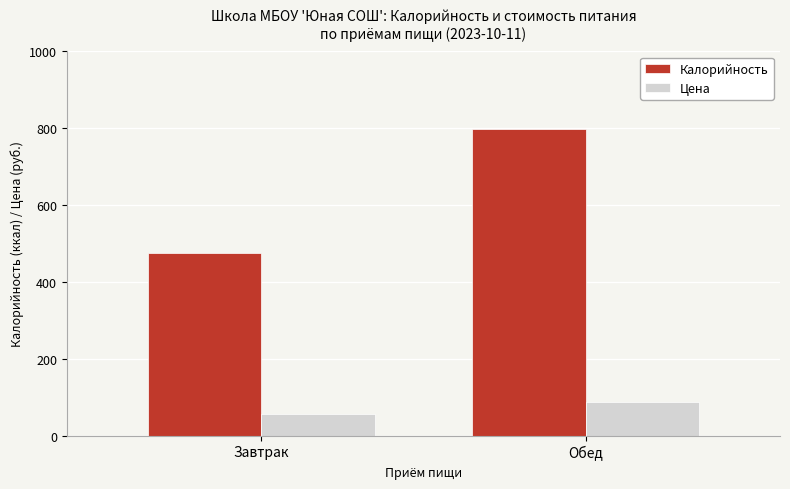

What is the value of the Калорийность bar at the 2nd from the left?

798.9